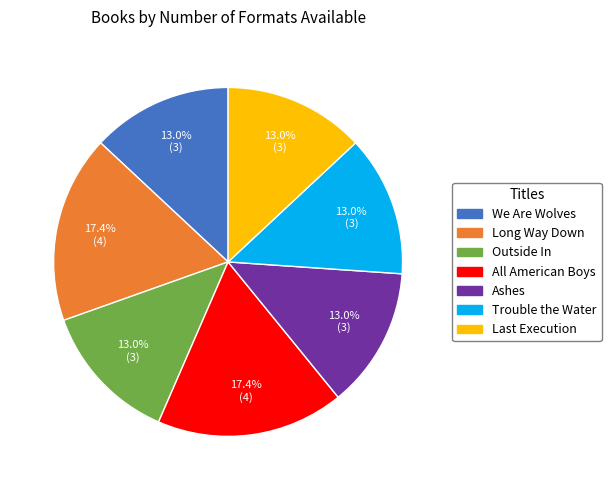

Do Outside In and We Are Wolves together represent more than half of the pie?

No